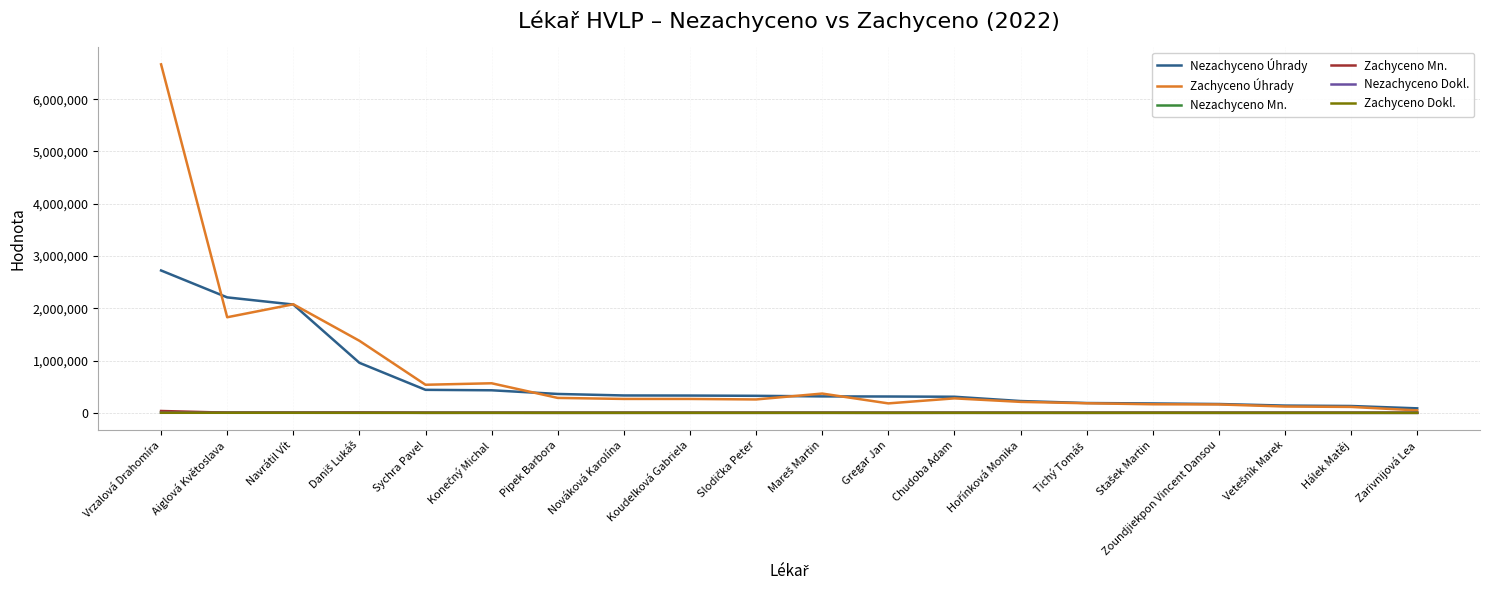

At which category is the sum across all series the highest?

Vrzalová Drahomíra